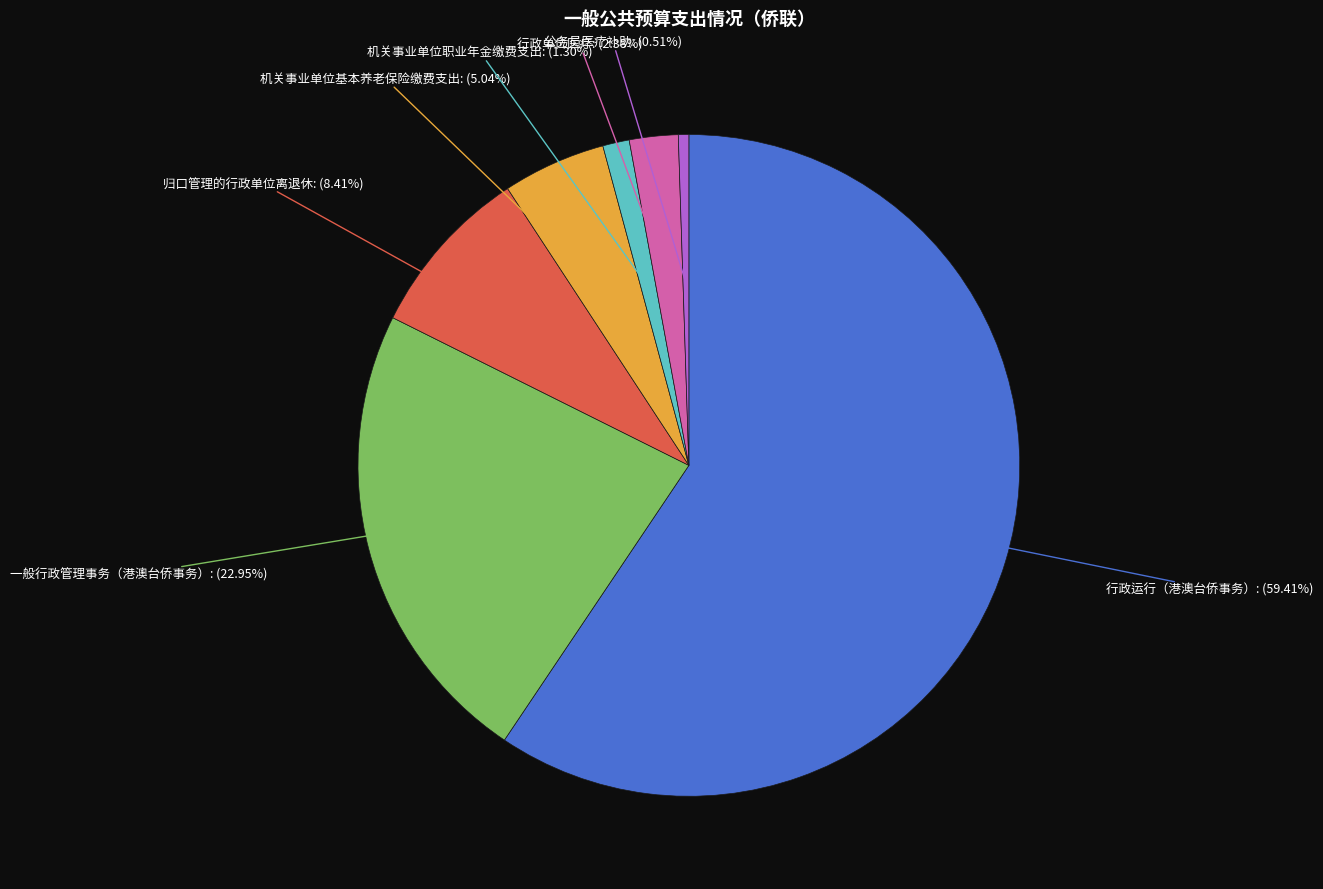

Does any single category account for the majority?

Yes